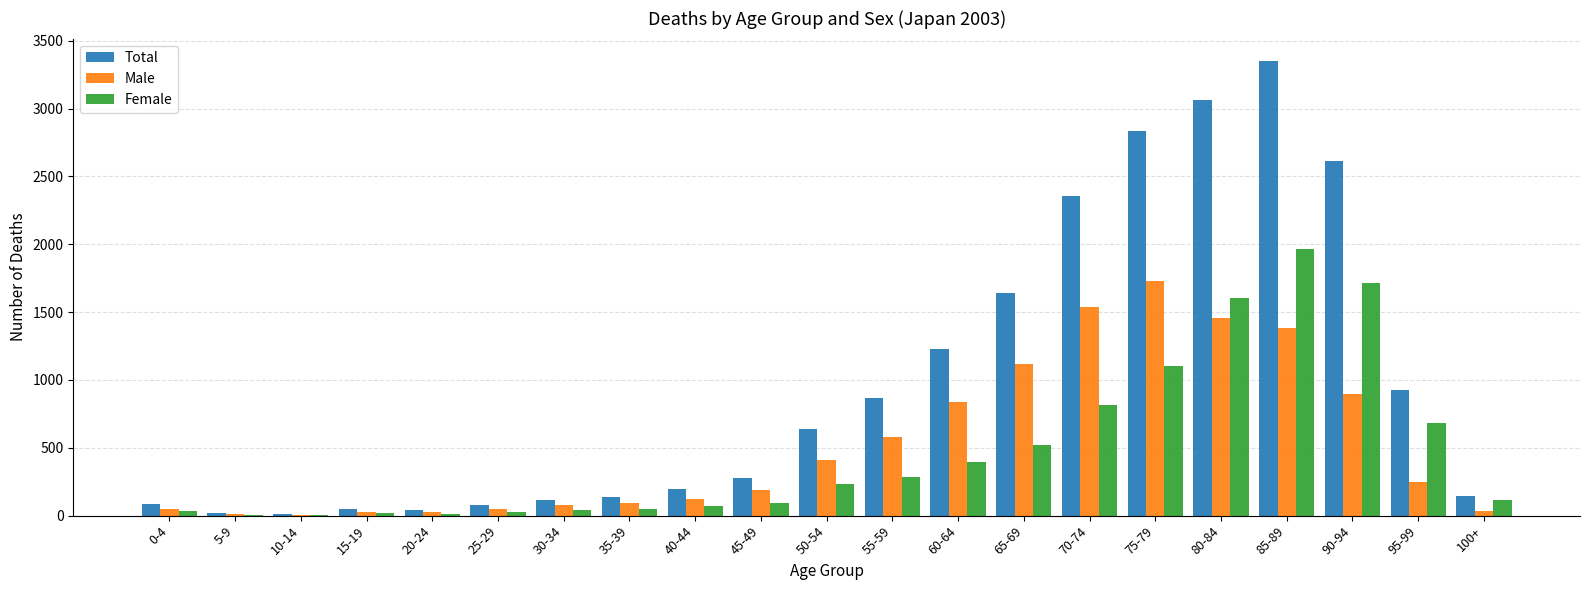

What is the sum of all Total values?

20668